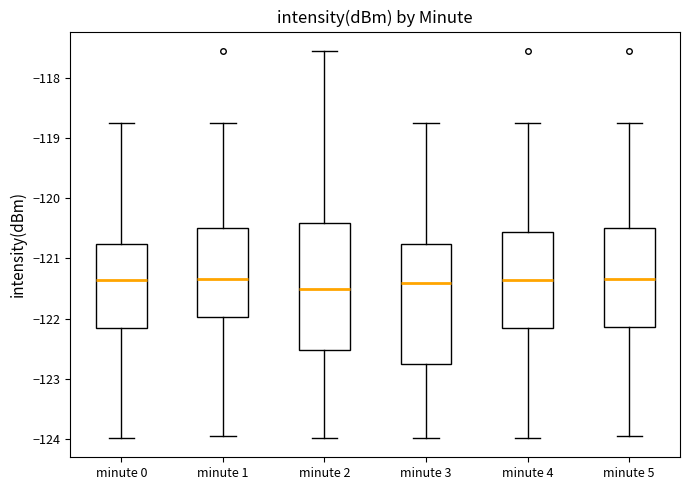

Where is the upper edge of the box for minute 3 on the y-axis? The values are not printed on the chart, so give them approximately, as read against the axis.

-120.8